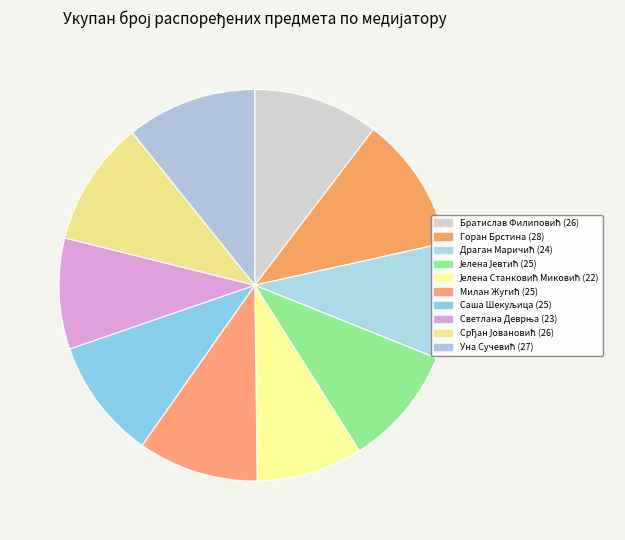

Does Уна Сучевић represent more than half of the total?

No